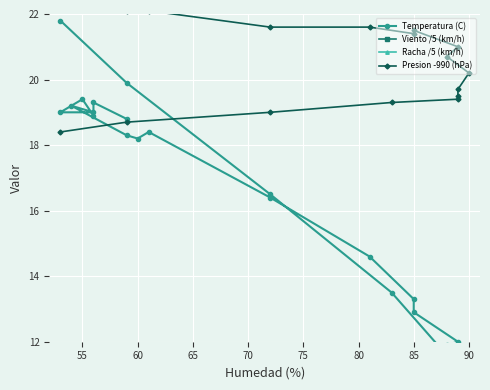

True or false: Temperatura (C) and Racha /5 (km/h) intersect in this chart.

False